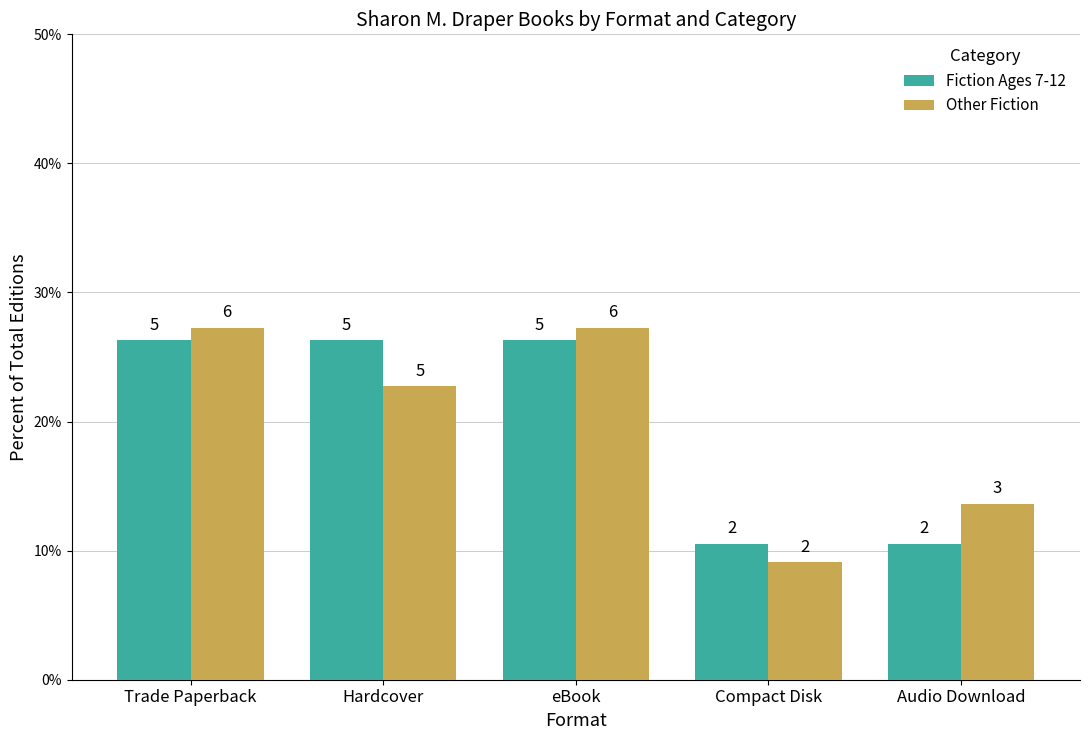

Reading left to right, list all the values displayed in this chart.

Fiction Ages 7-12: Trade Paperback=26.3	Hardcover=26.3	eBook=26.3	Compact Disk=10.5	Audio Download=10.5
Other Fiction: Trade Paperback=27.3	Hardcover=22.7	eBook=27.3	Compact Disk=9.1	Audio Download=13.6